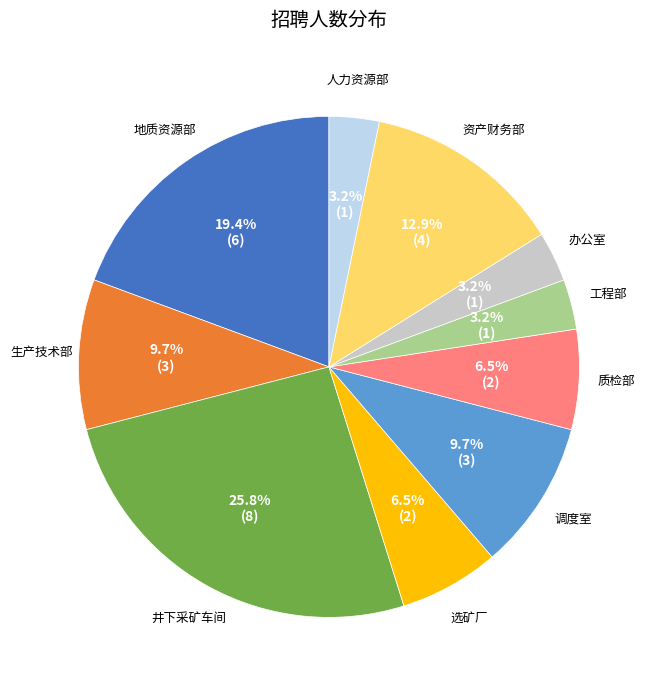

Does any single category account for the majority?

No